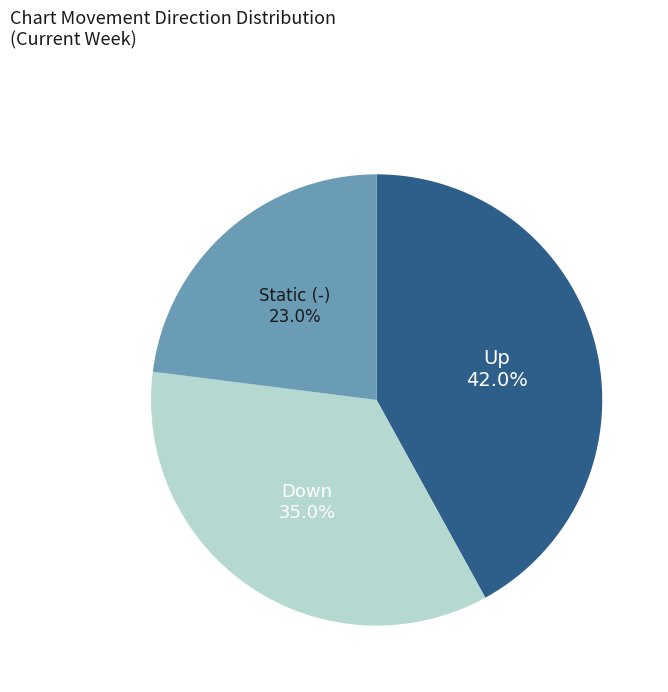

What is the ratio of the value at Down to the value at Up?

0.8